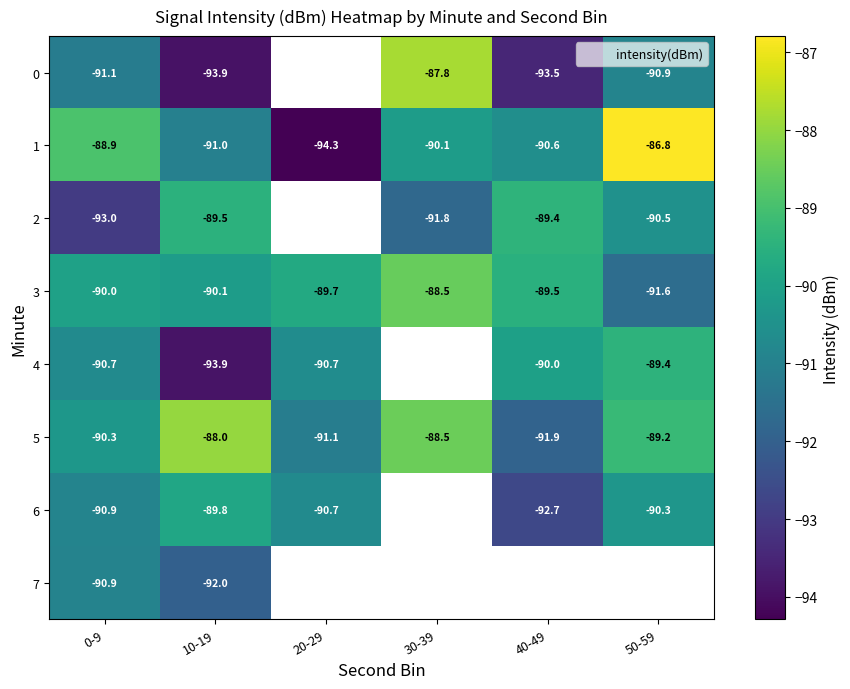

Where is 6 nearest to the value -91?

0-9